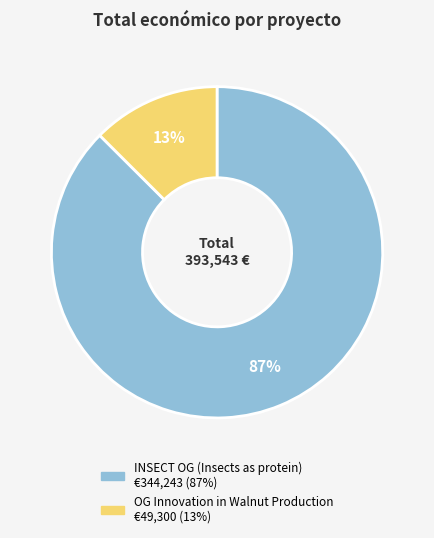

To the nearest percent, what is the average slice percentage?

50%